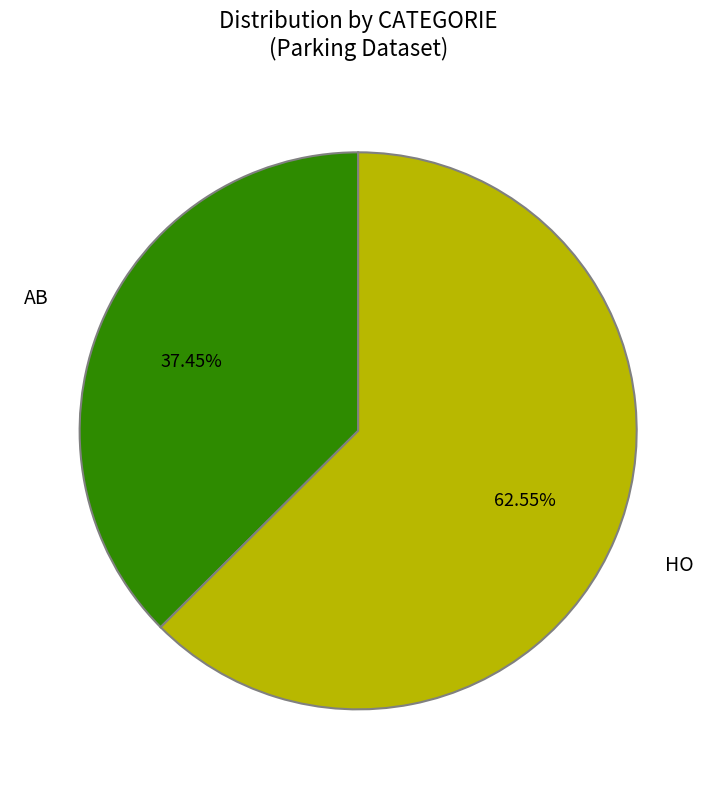

What is the majority slice?

HO